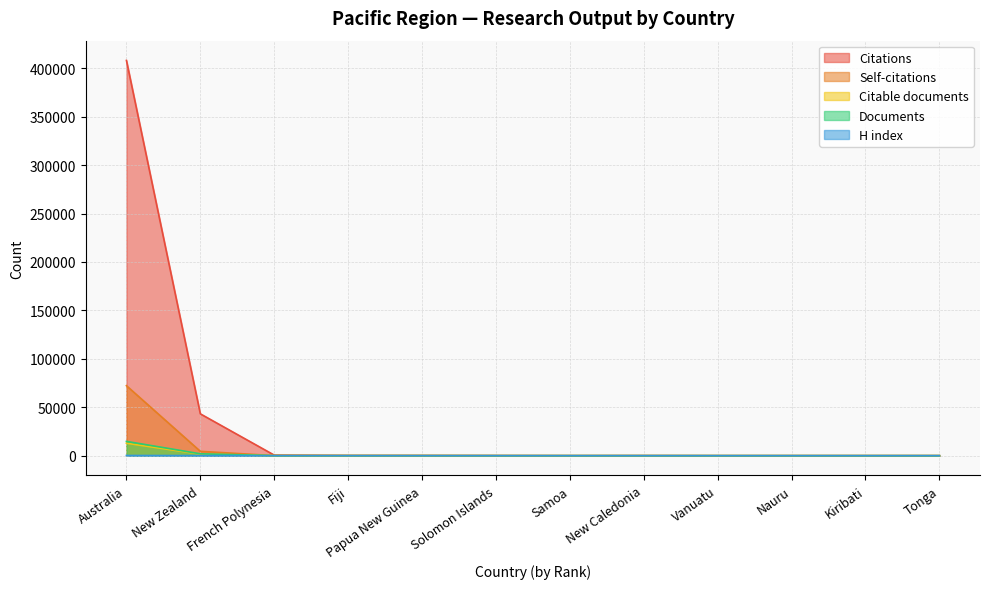

Is it true that Self-citations equals 1 at Samoa?

True